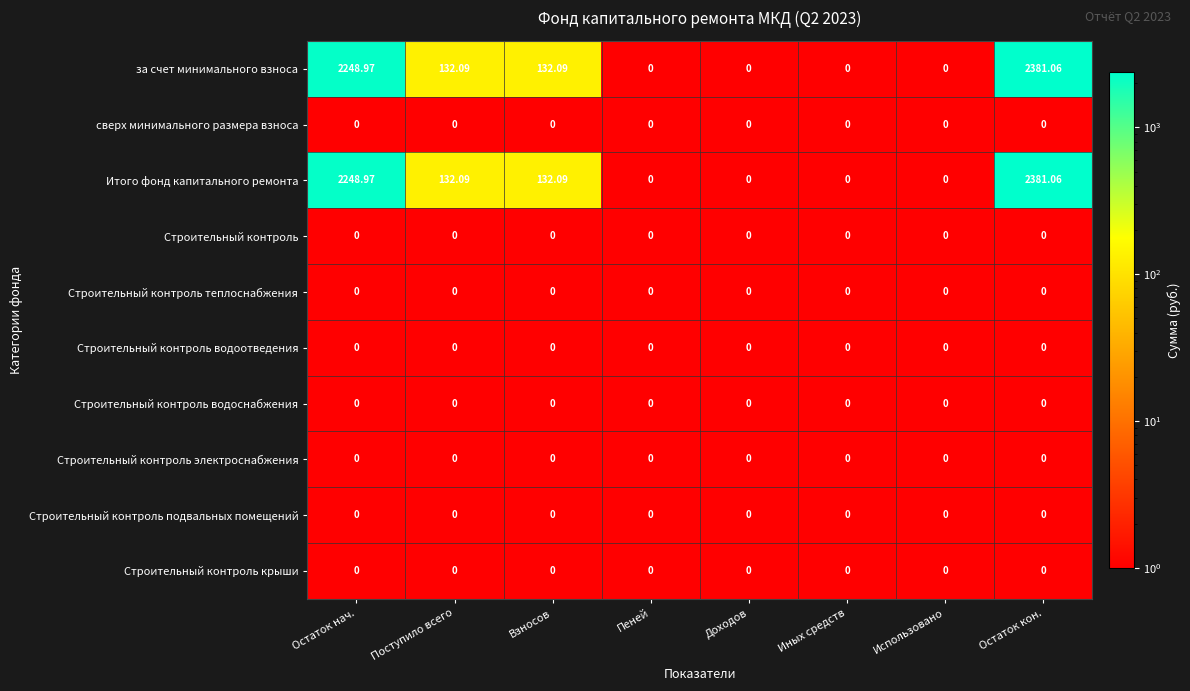

Which category has the highest value across all series?

Остаток кон.